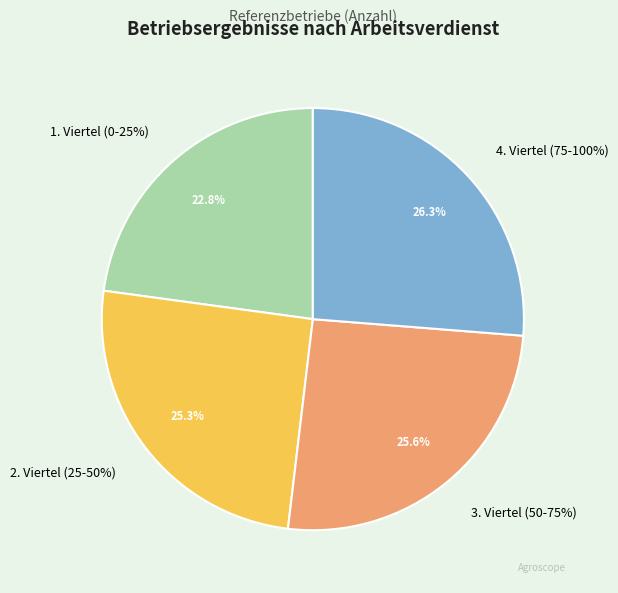

Rank the categories by value from lowest to highest.

1. Viertel (0-25%), 2. Viertel (25-50%), 3. Viertel (50-75%), 4. Viertel (75-100%)